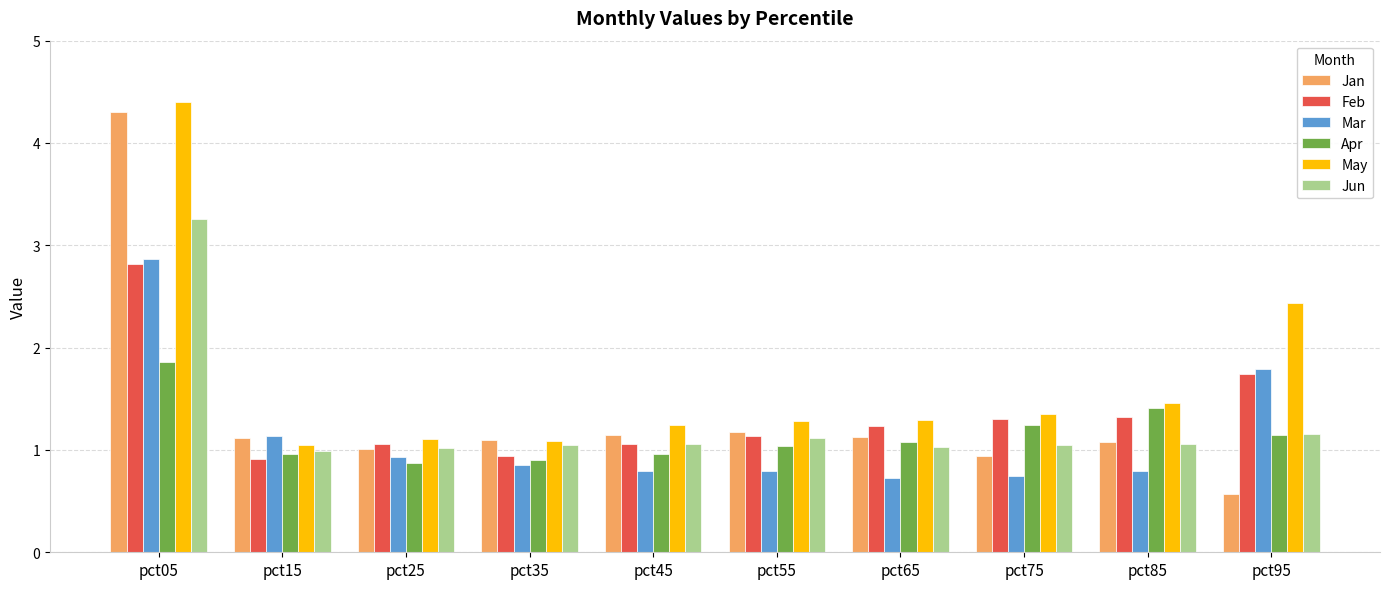

Is the value of Apr at pct85 greater than the value of Jan at pct55?

Yes